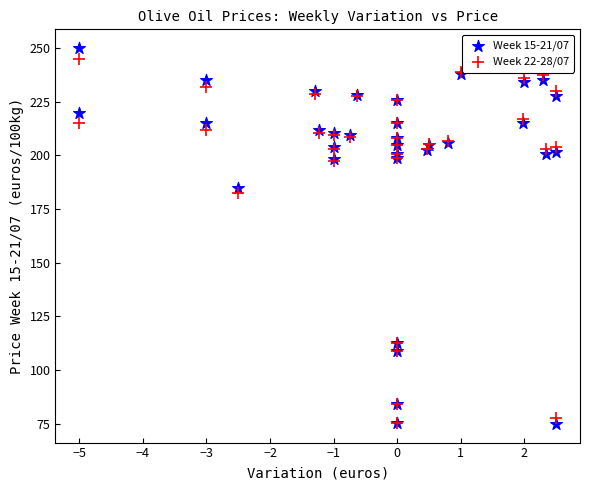

Across all series, what Y value is closest to 162?

182.5